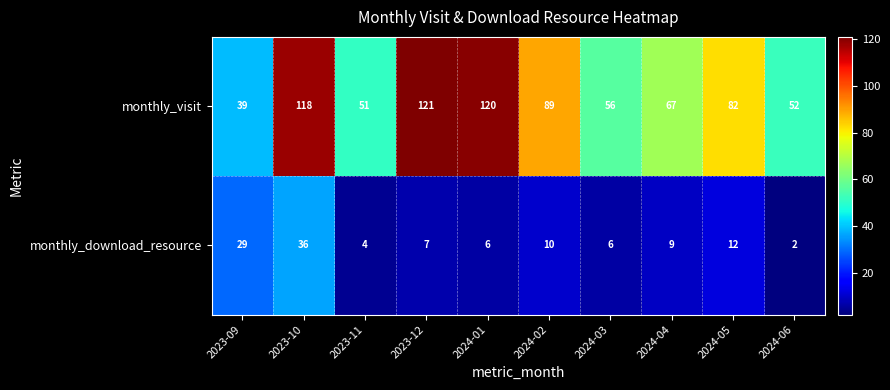

How many distinct data groups are displayed?

2